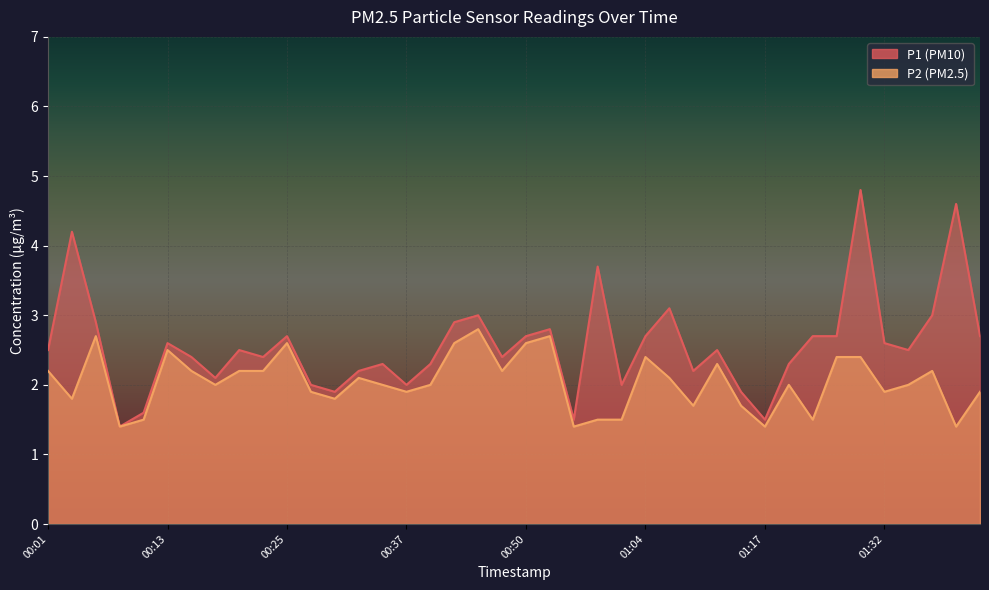

How many values in the P2 series are below 2?

16